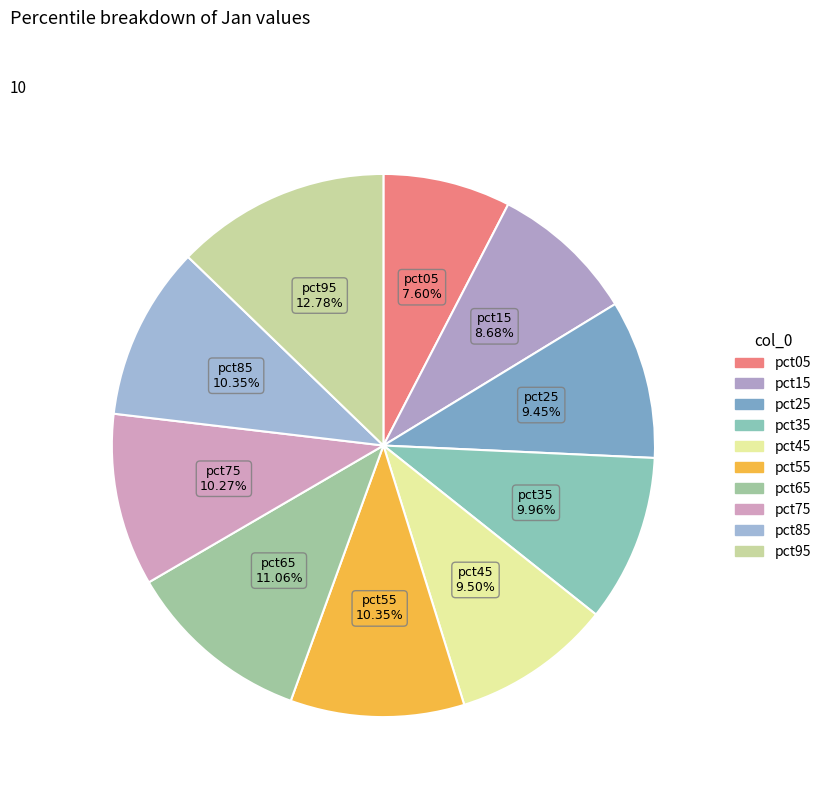

Count the number of slices in the pie.

10